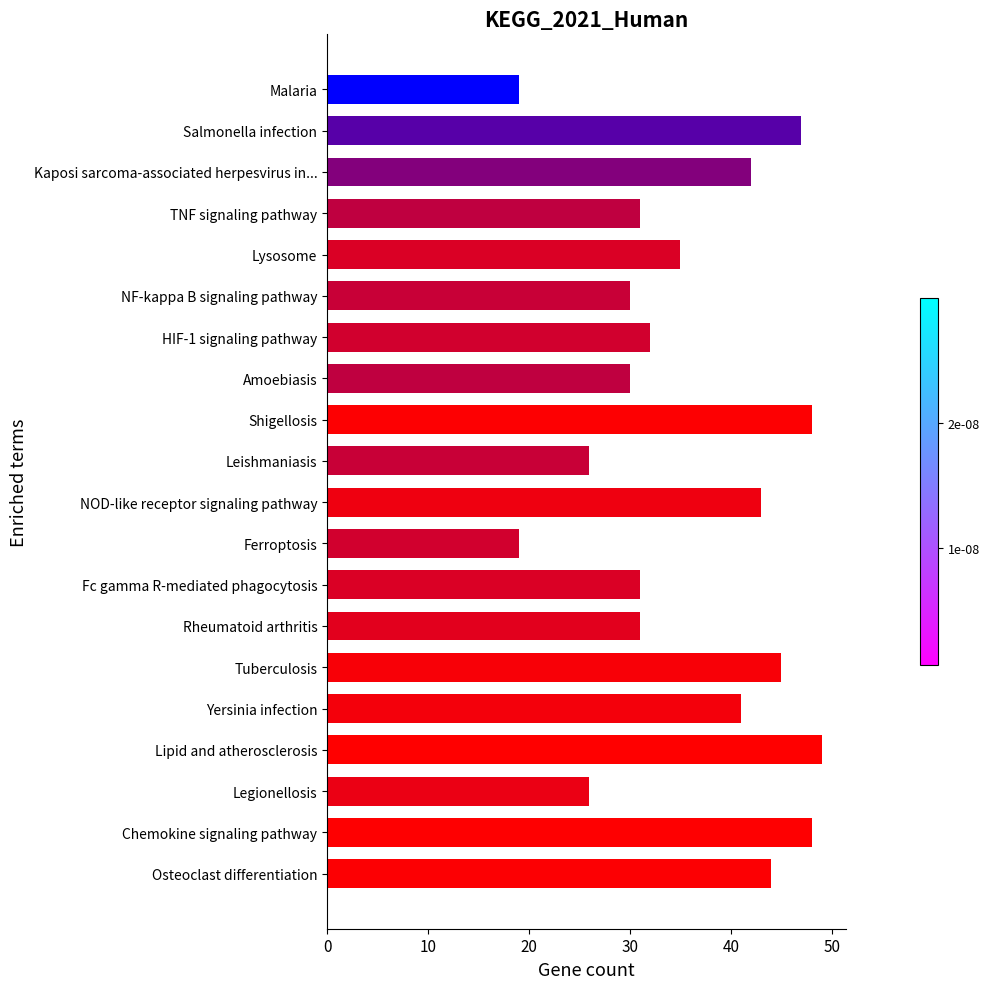

What is the ratio of the value at Salmonella infection to the value at TNF signaling pathway?

1.5